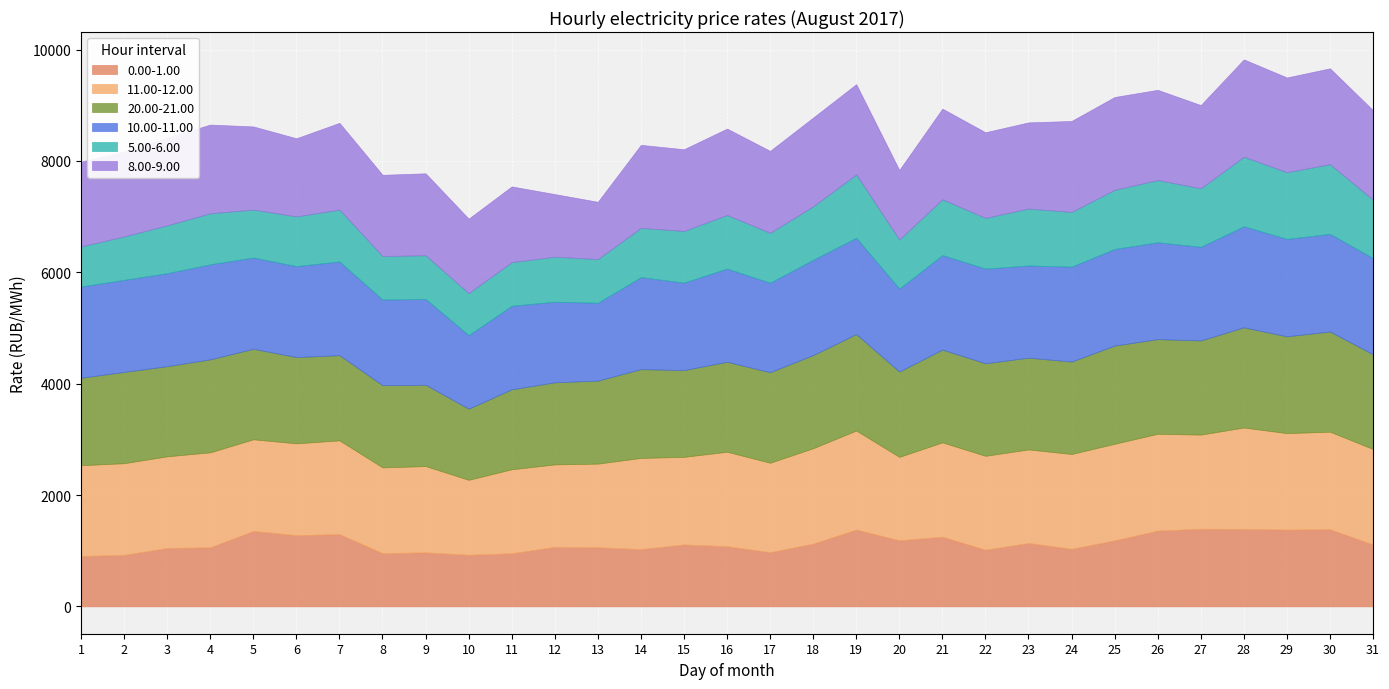

Which series has the largest range (max minus min)?

8.00-9.00